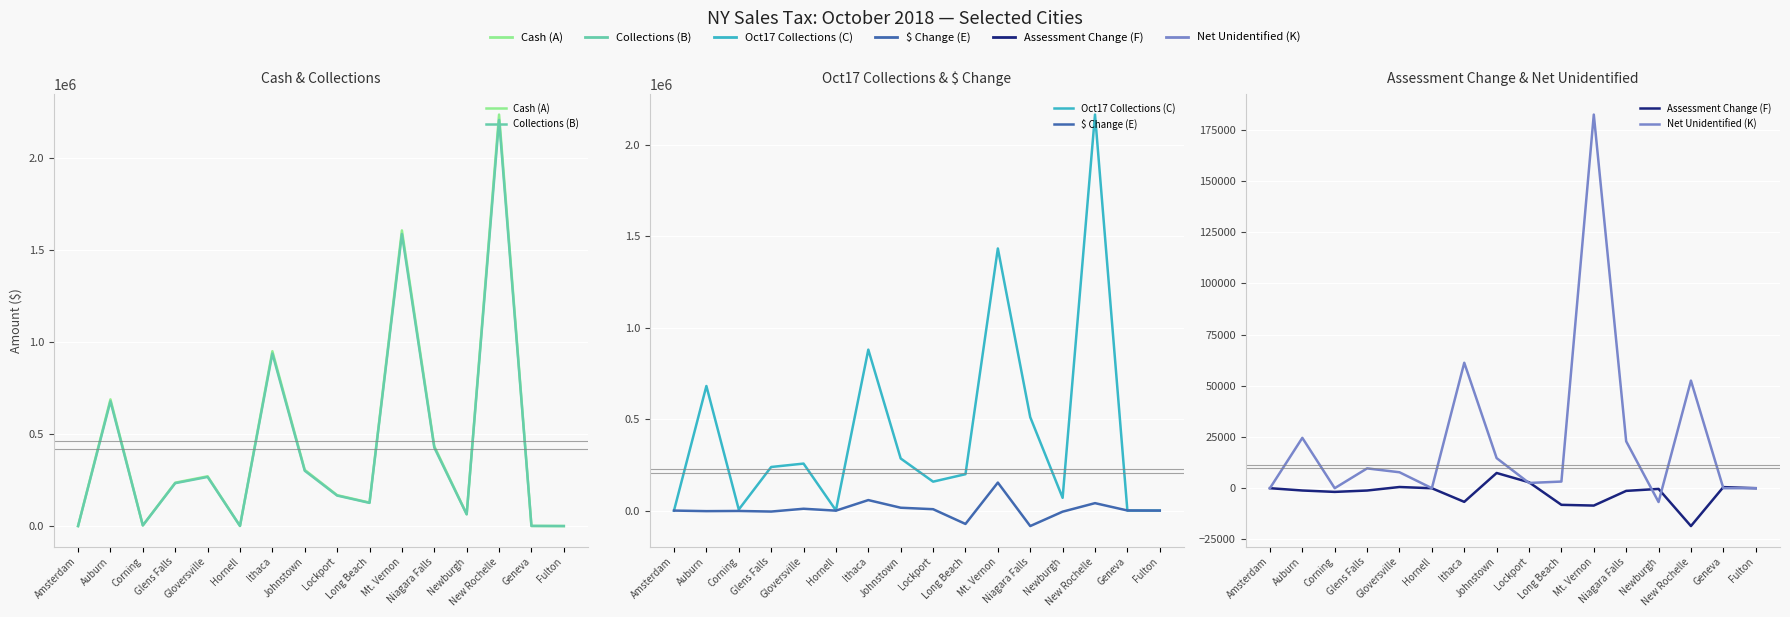

True or false: $ Change (E) and Cash (A) cross at least once.

False